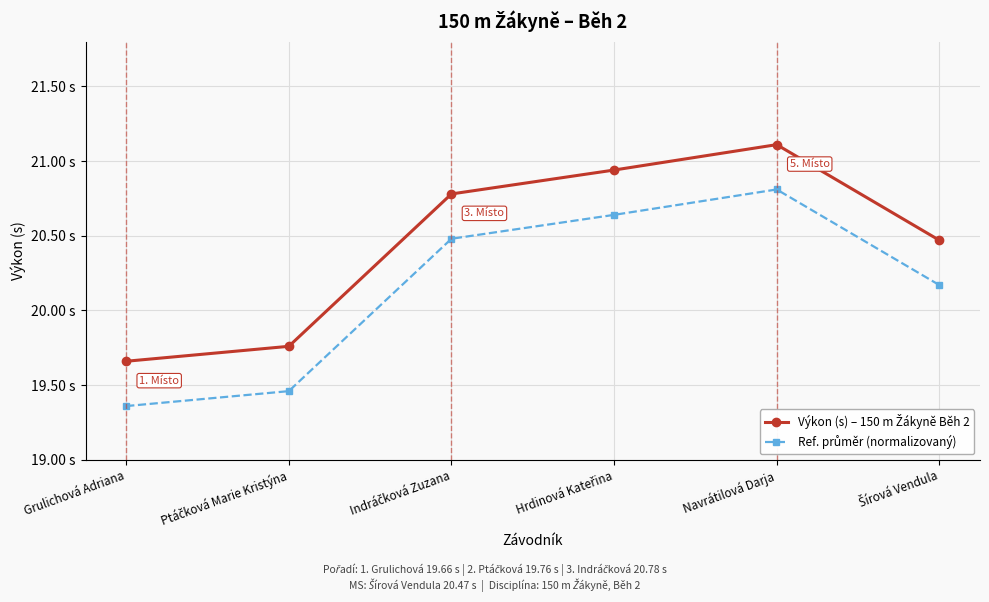

Is this an area chart (filled region under the line)?

No